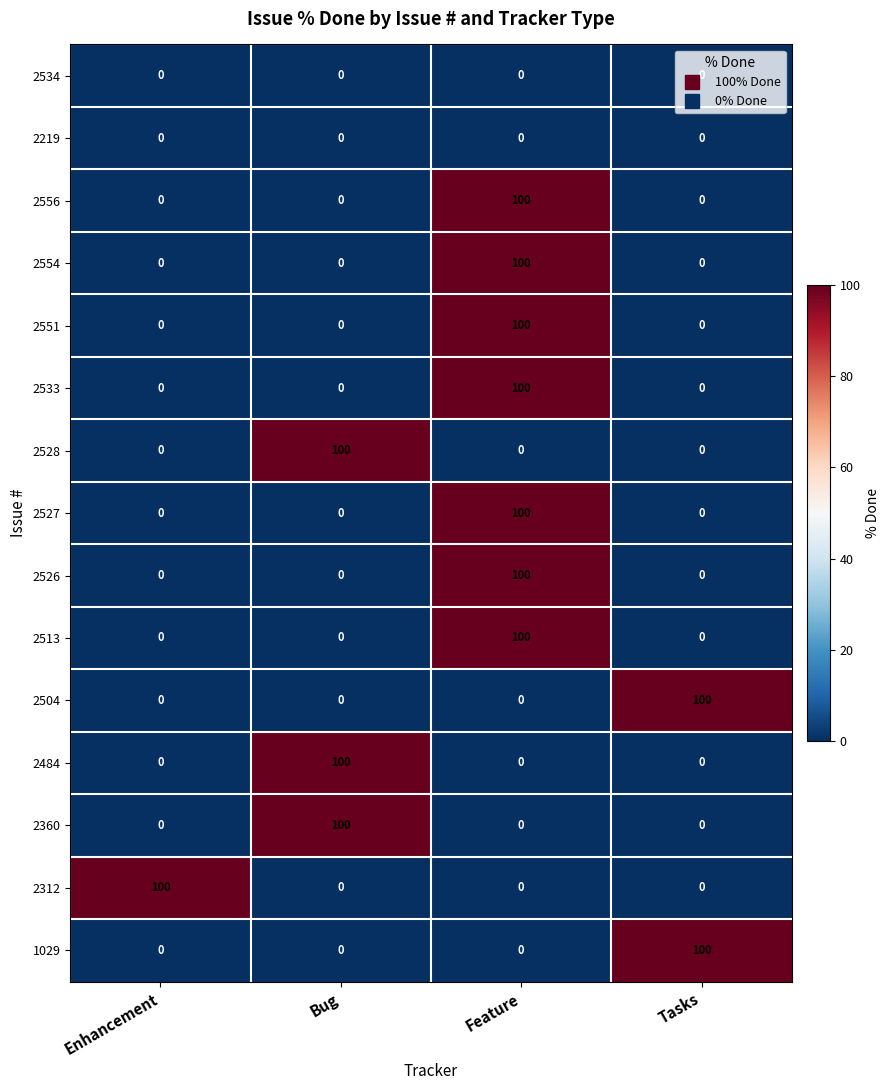

What is the spread (max minus min) of values at Feature?

100